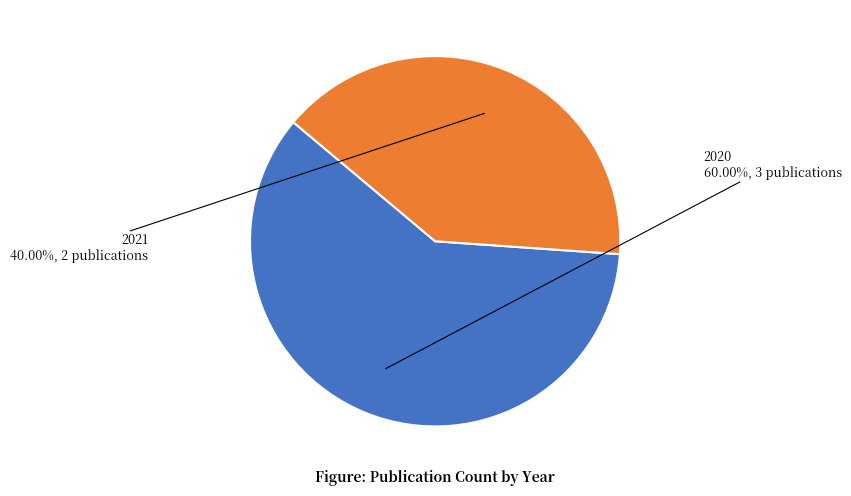

Is there any slice that represents more than half of the pie?

Yes